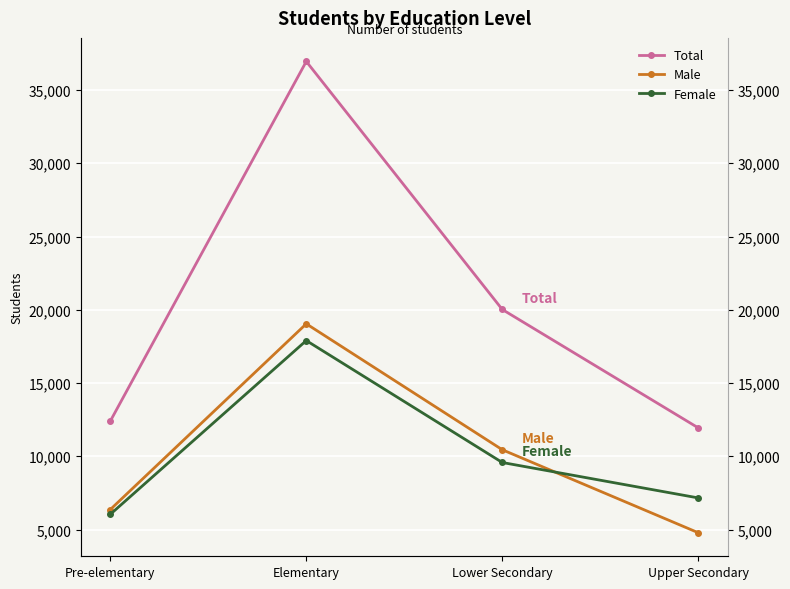

True or false: Female and Total intersect in this chart.

False